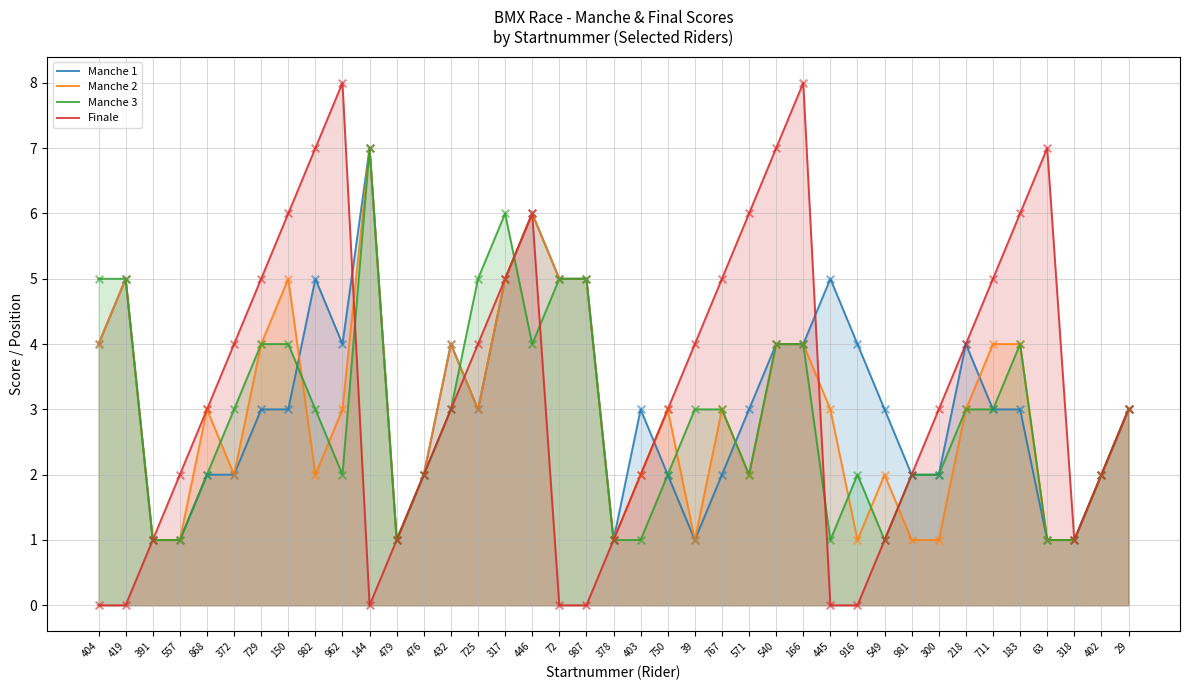

Which series reaches the maximum Y coordinate?

Finale